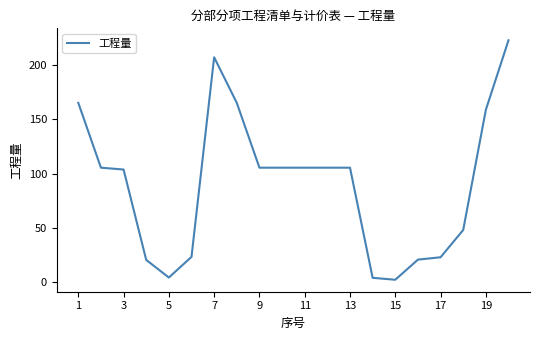

What is the difference between the maximum and minimum values?

219.9